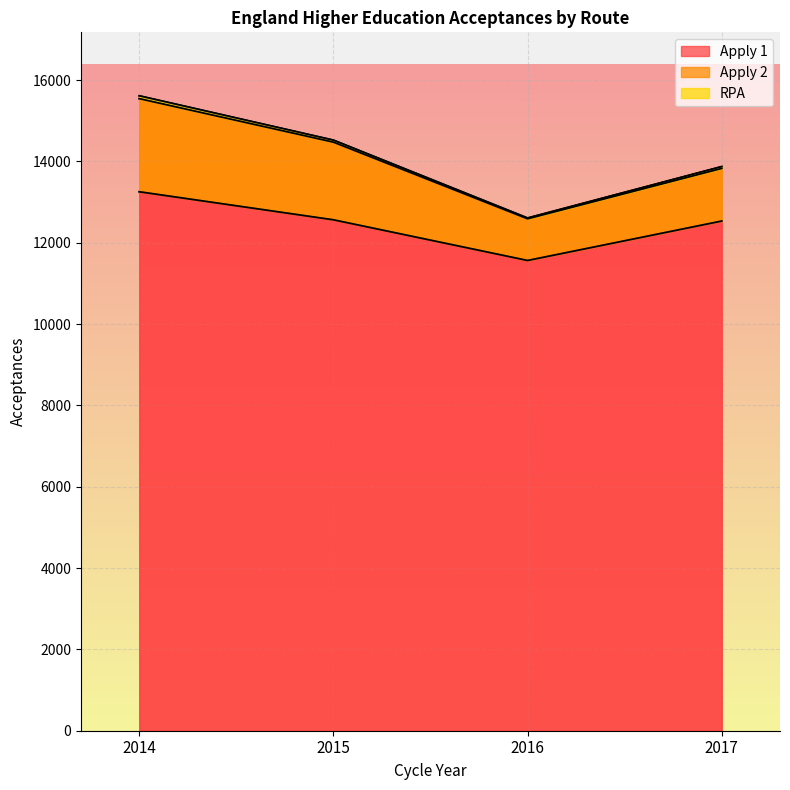

How many interior local valleys does the Apply 1 series have?

1